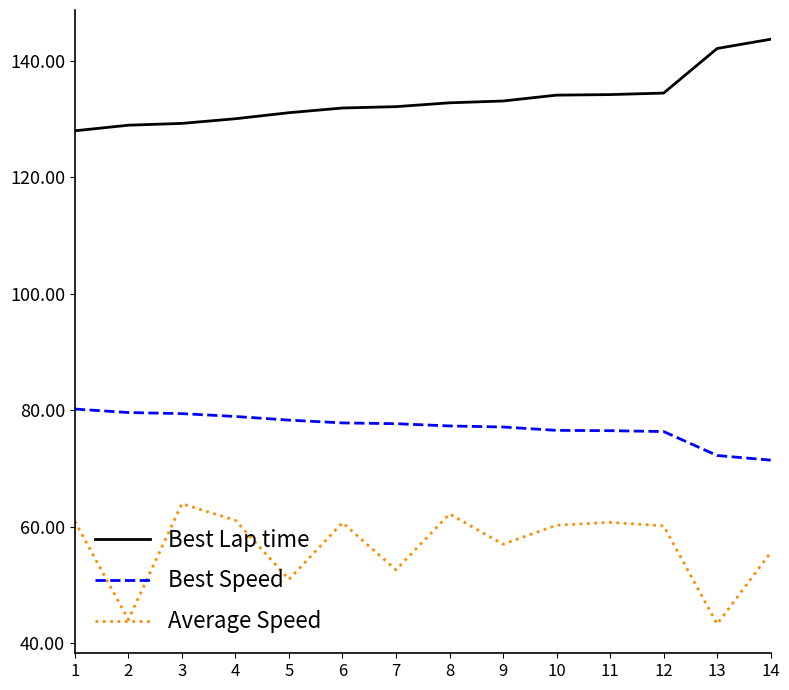

What is the spread (max minus min) of values at 12?

74.3